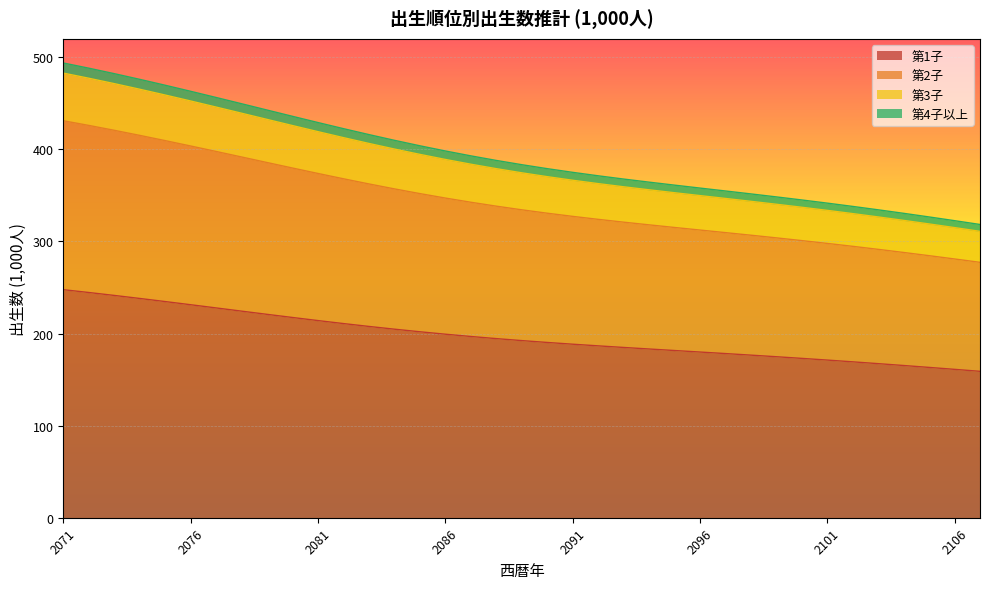

How many values in the 第3子 series exceed 374?

19